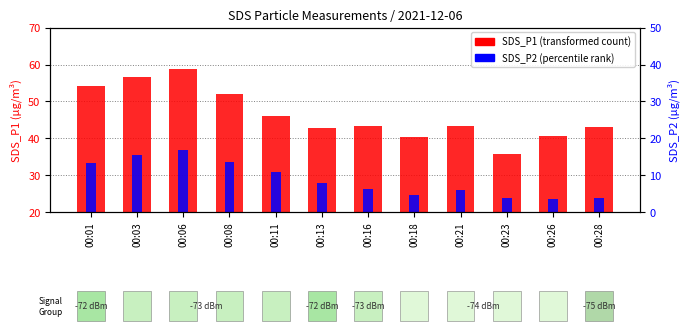

Reading left to right, transcribe all the data shown in this chart.

SDS_P1: 00:01=54.0	00:03=56.5	00:06=58.7	00:08=52.1	00:11=45.9	00:13=42.7	00:16=43.4	00:18=40.4	00:21=43.2	00:23=35.8	00:26=40.6	00:28=43.0
SDS_P2: 00:01=33.2	00:03=35.6	00:06=36.9	00:08=33.6	00:11=30.9	00:13=27.8	00:16=26.3	00:18=24.6	00:21=26.0	00:23=23.7	00:26=23.5	00:28=23.7